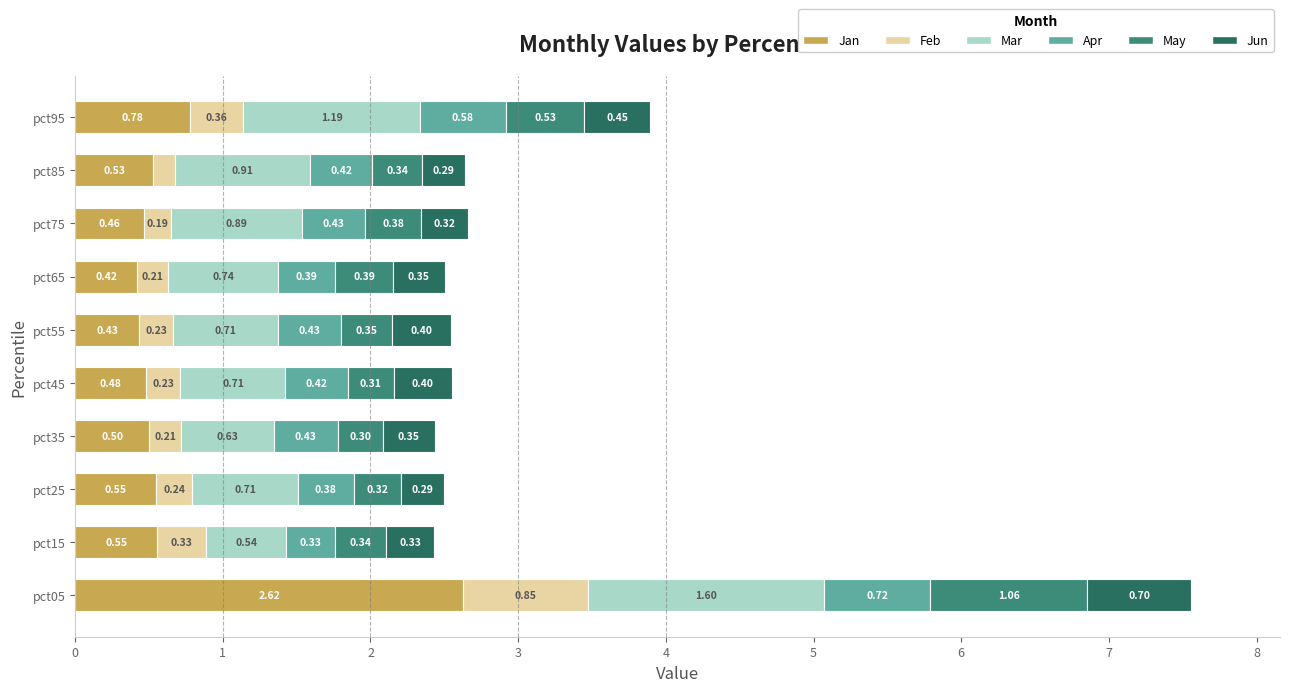

What is the total value across all series at pct15?

2.4